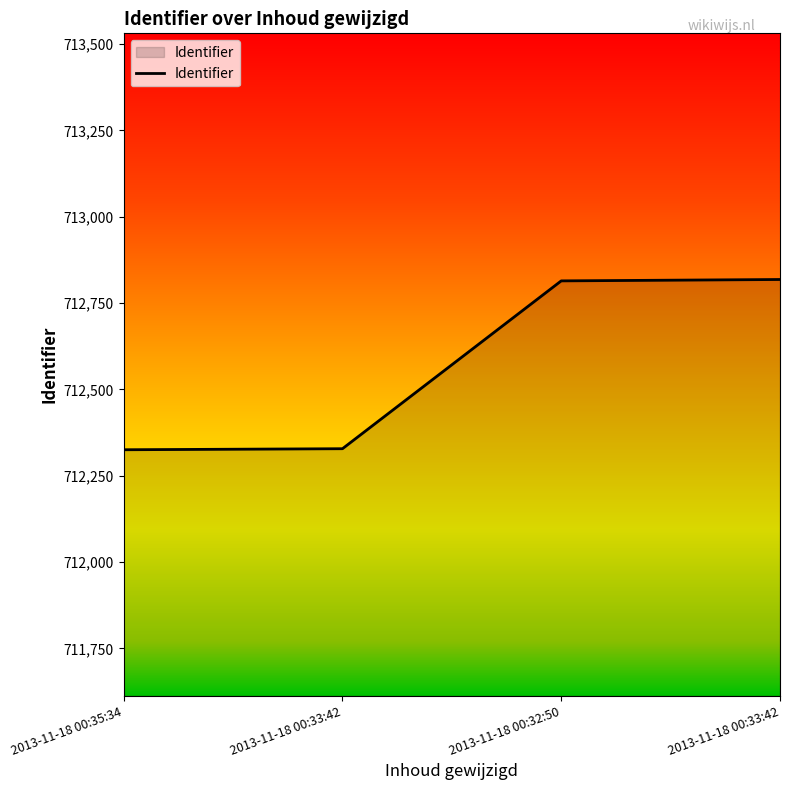

Does the chart have visible grid lines?

No